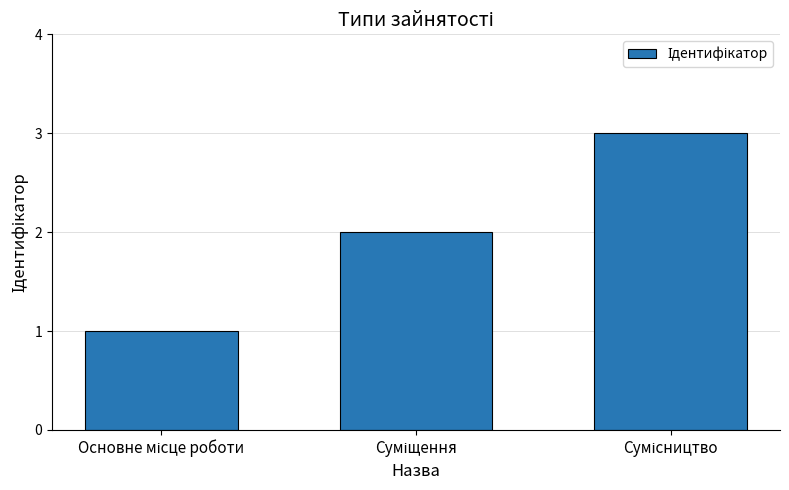

What is the greatest value displayed?

3